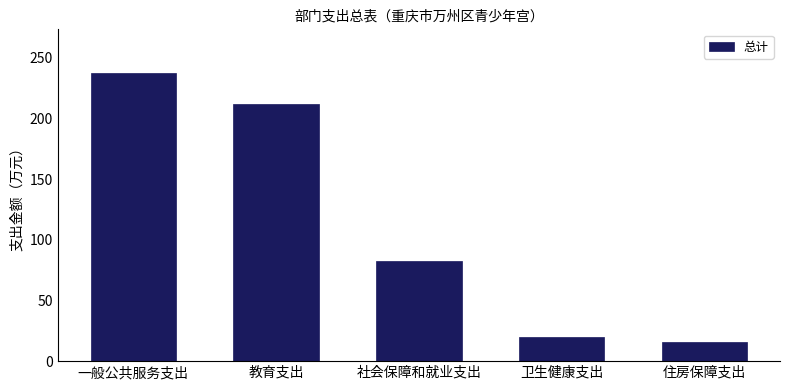

Reading left to right, list all the values displayed in this chart.

一般公共服务支出=237.7	教育支出=211.5	社会保障和就业支出=82.8	卫生健康支出=19.6	住房保障支出=15.9